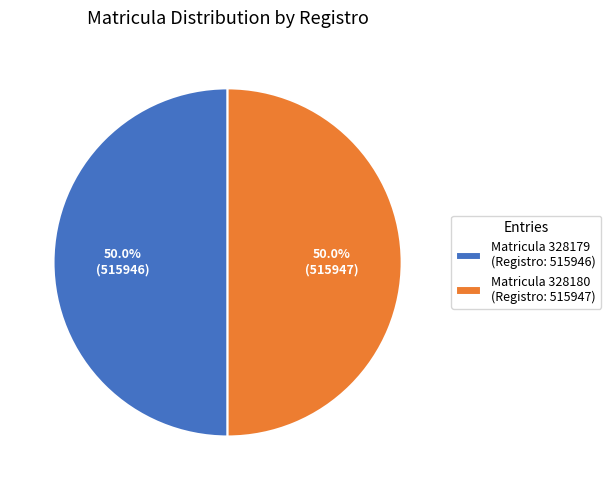

Combined, do Matricula 328179 (Registro: 515946) and Matricula 328180 (Registro: 515947) account for over 50%?

Yes